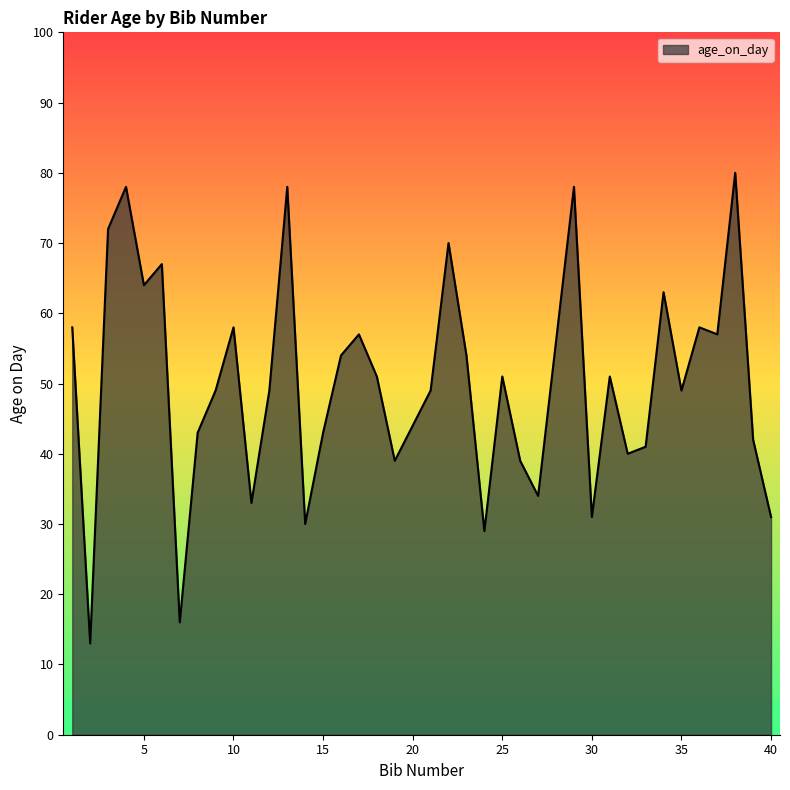

What is the difference between the maximum and minimum values?

67